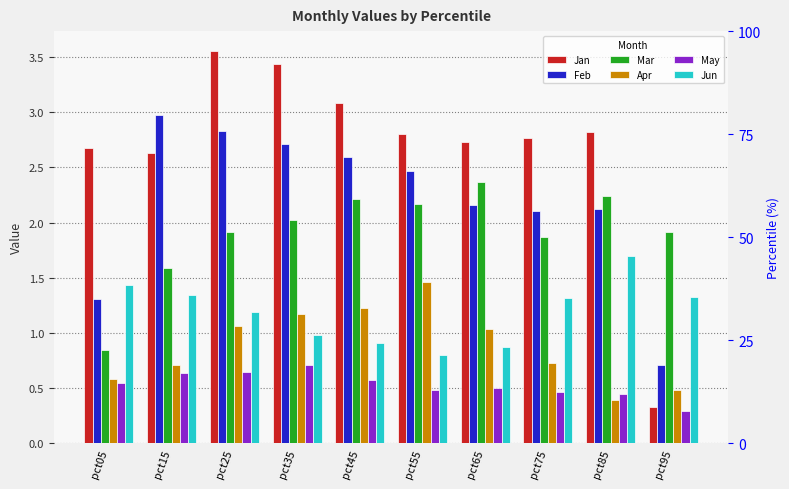

Which category has the highest value across all series?

pct25